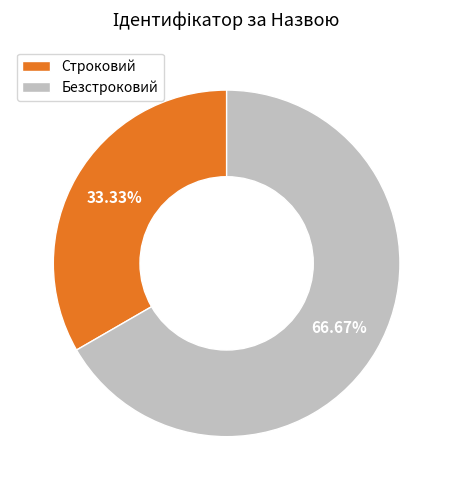

Which category has the smallest portion of the pie?

Строковий